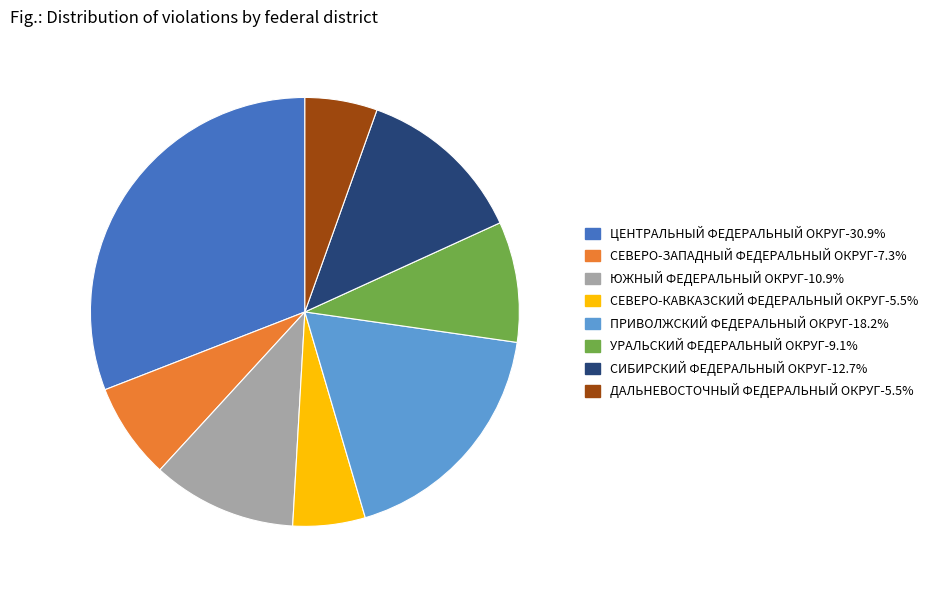

Combined, do ПРИВОЛЖСКИЙ ФЕДЕРАЛЬНЫЙ ОКРУГ-18.2% and СЕВЕРО-ЗАПАДНЫЙ ФЕДЕРАЛЬНЫЙ ОКРУГ-7.3% account for over 50%?

No